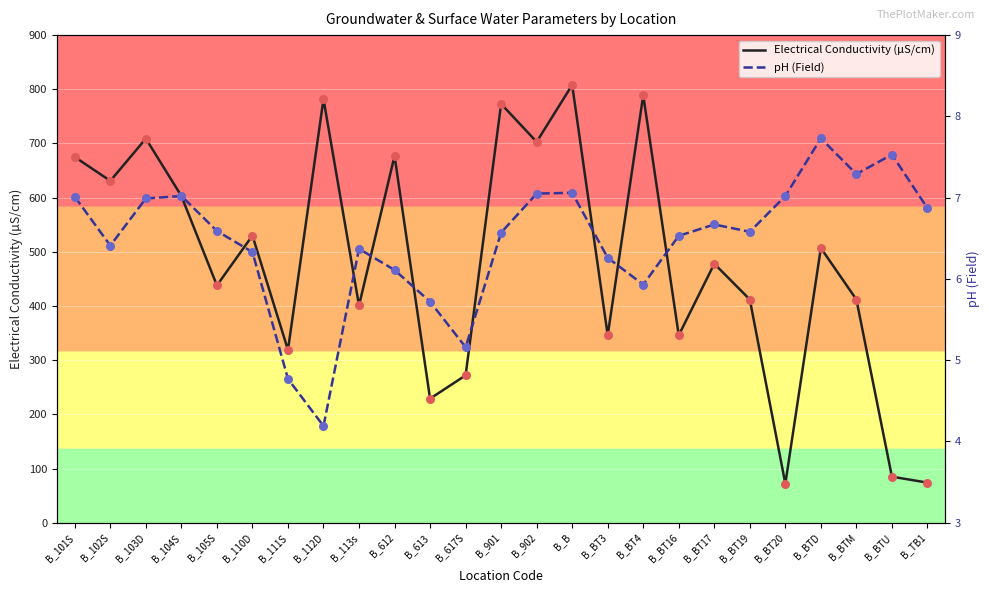

Which series has the largest total across all categories?

Electrical Conductivity (µS/cm)